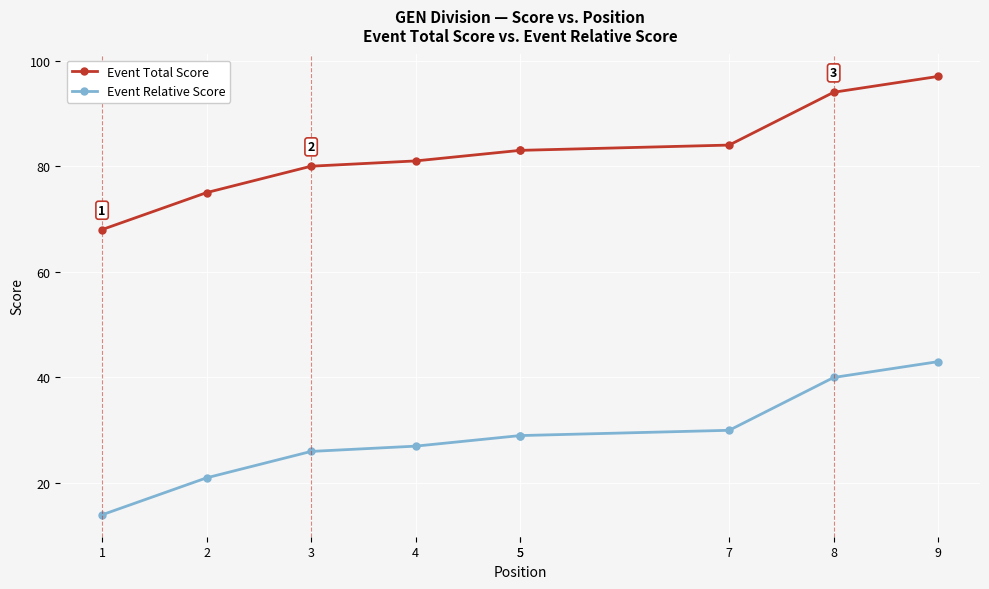

What is the approximate value of Event Total Score at 7?

84